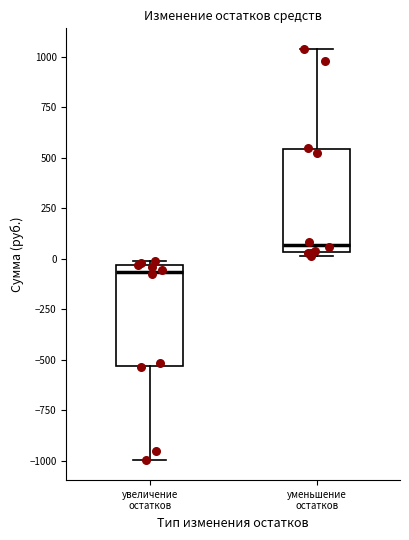

Where is the upper edge of the box for уменьшение остатков on the y-axis? The values are not printed on the chart, so give them approximately, as read against the axis.

550